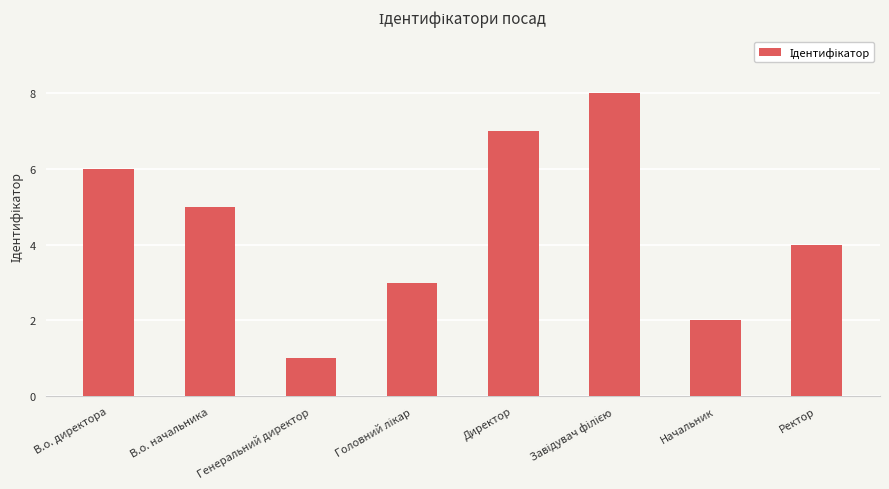

True or false: the data shows 8 at В.о. директора.

False